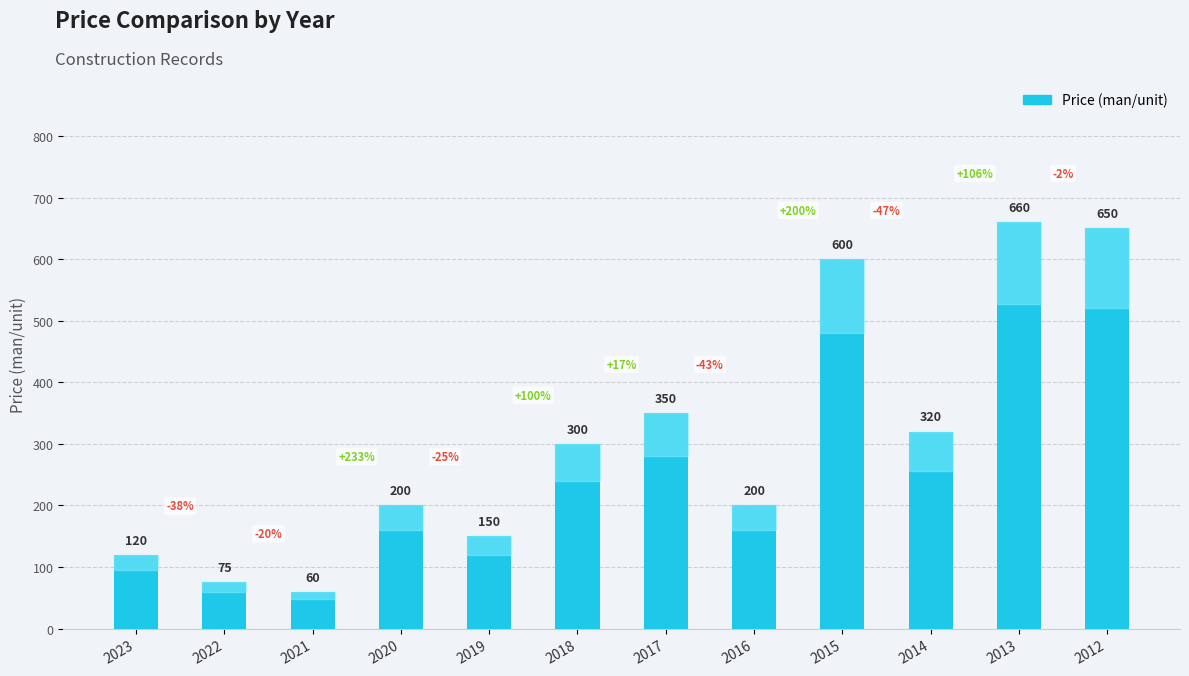

At which label is the value closest to 360?

2017